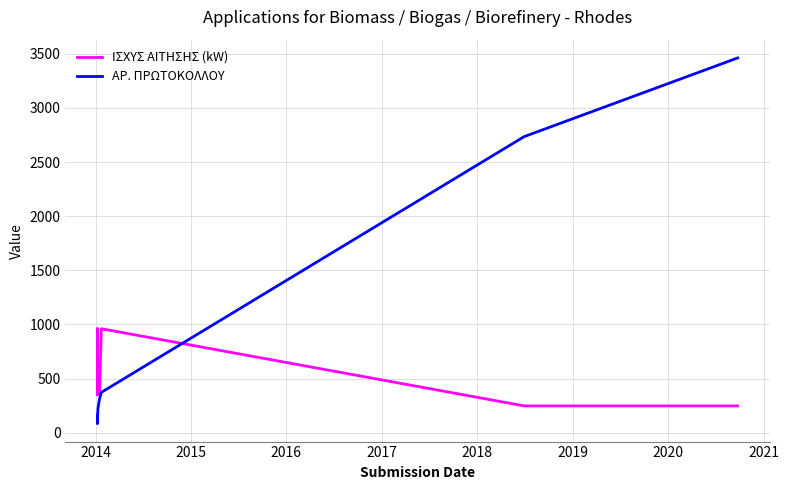

What is the minimum value shown in the chart?

86